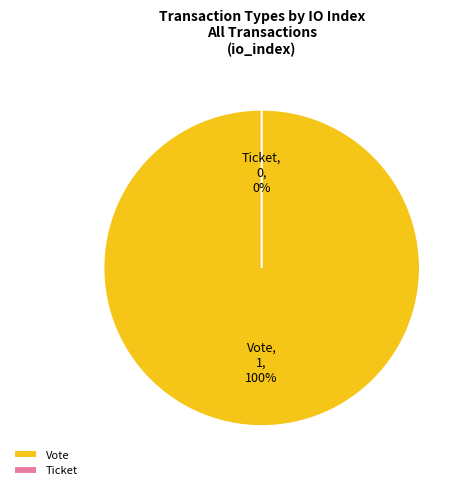

Is the sum of Vote and Ticket greater than half?

Yes